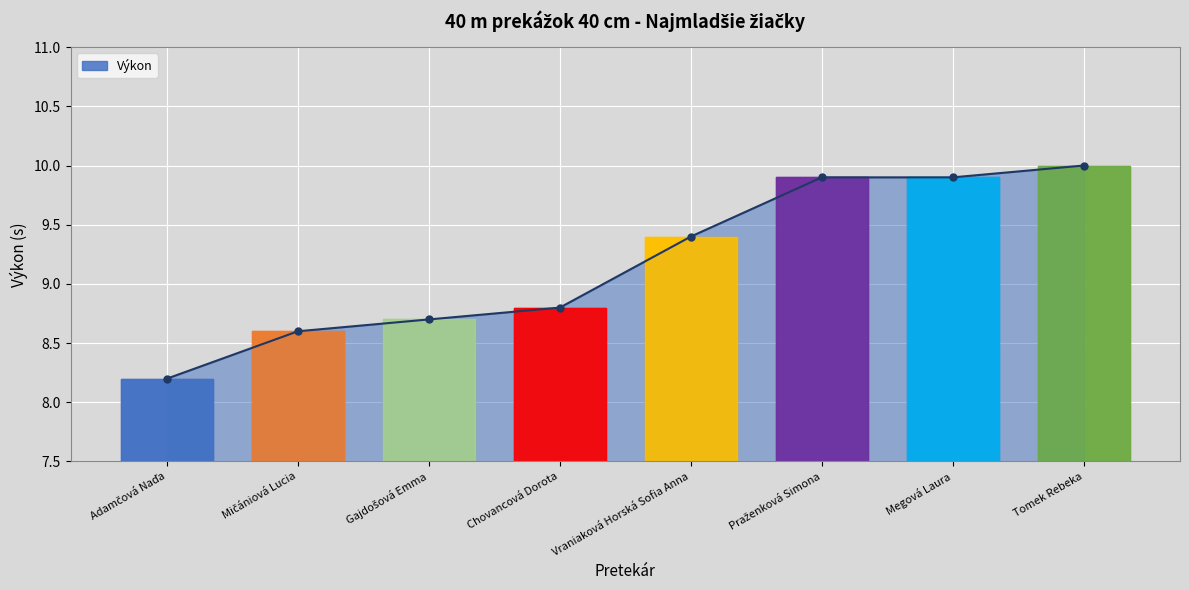

Reading right to left, extract all data points from this chart.

Tomek Rebeka=10.0	Megová Laura=9.9	Praženková Simona=9.9	Vraniaková Horská Sofia Anna=9.4	Chovancová Dorota=8.8	Gajdošová Emma=8.7	Mičániová Lucia=8.6	Adamčová Naďa=8.2